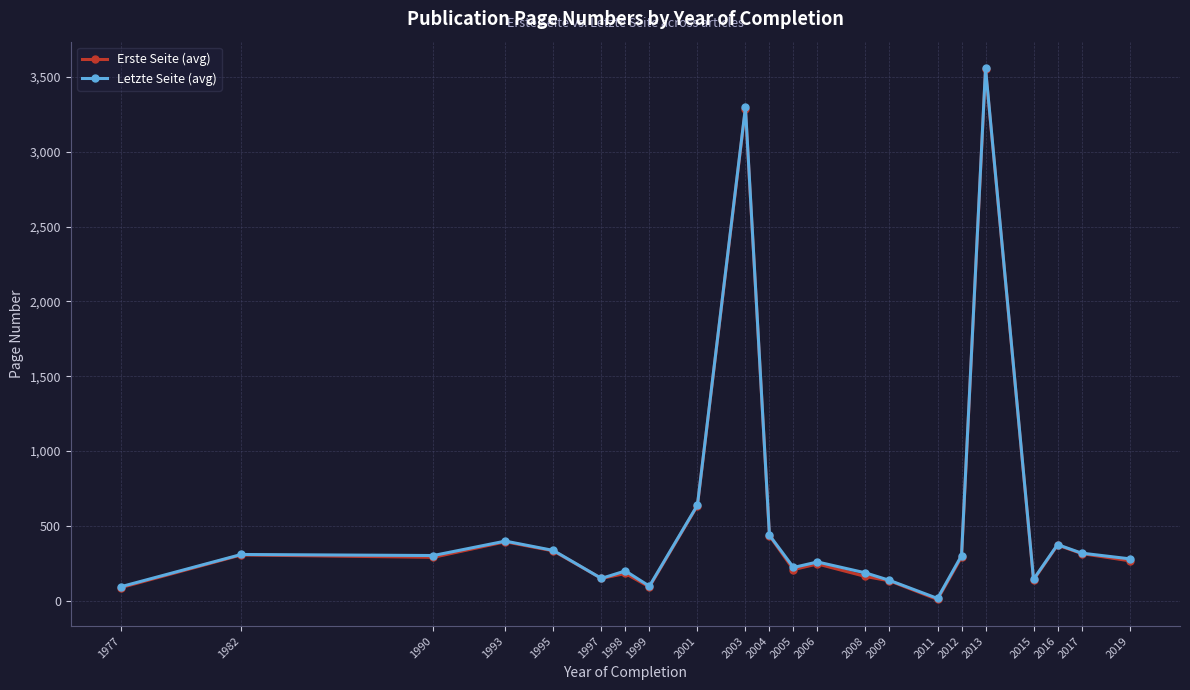

What is the total value across all series at 1998?

379.0